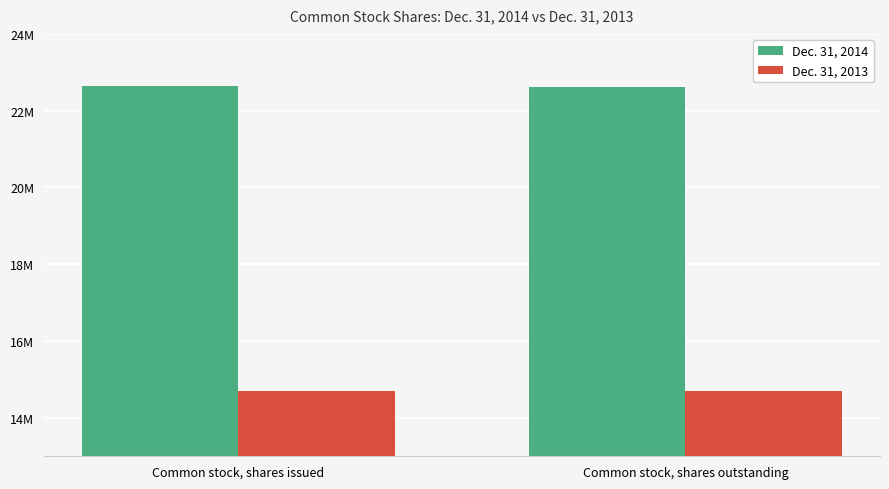

Does the chart contain any negative values?

No